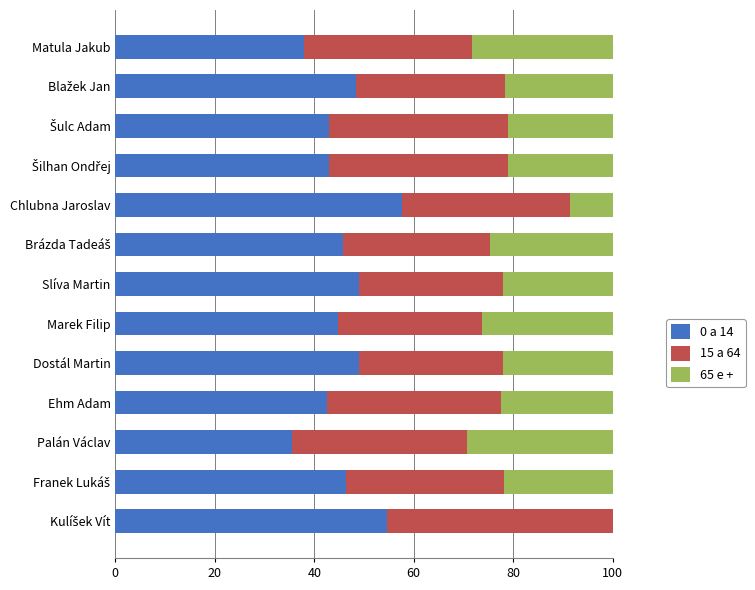

At which label does 0 a 14 reach its peak?

Chlubna Jaroslav